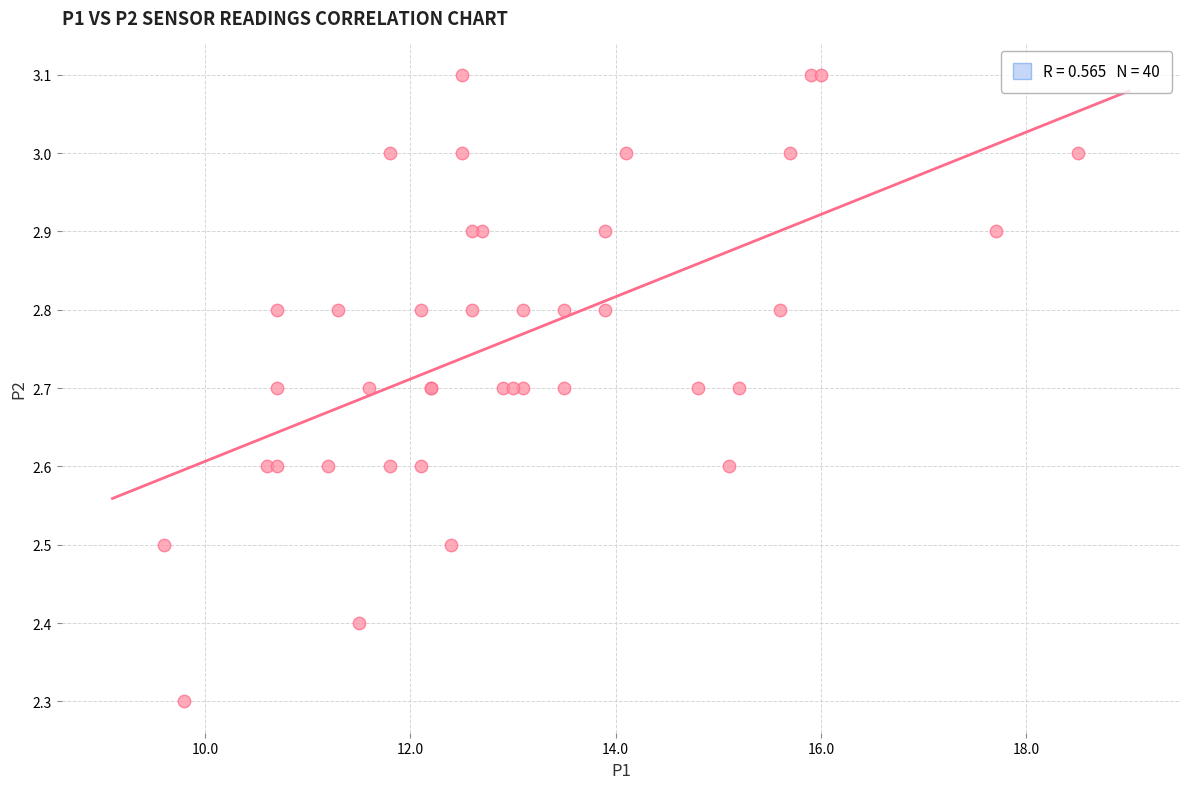

What Y value in the scatter plot is closest to 2?

2.3